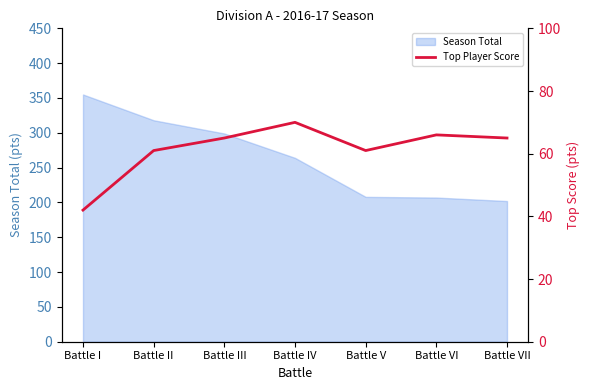

At which category does the data reach its first local valley?

Battle V